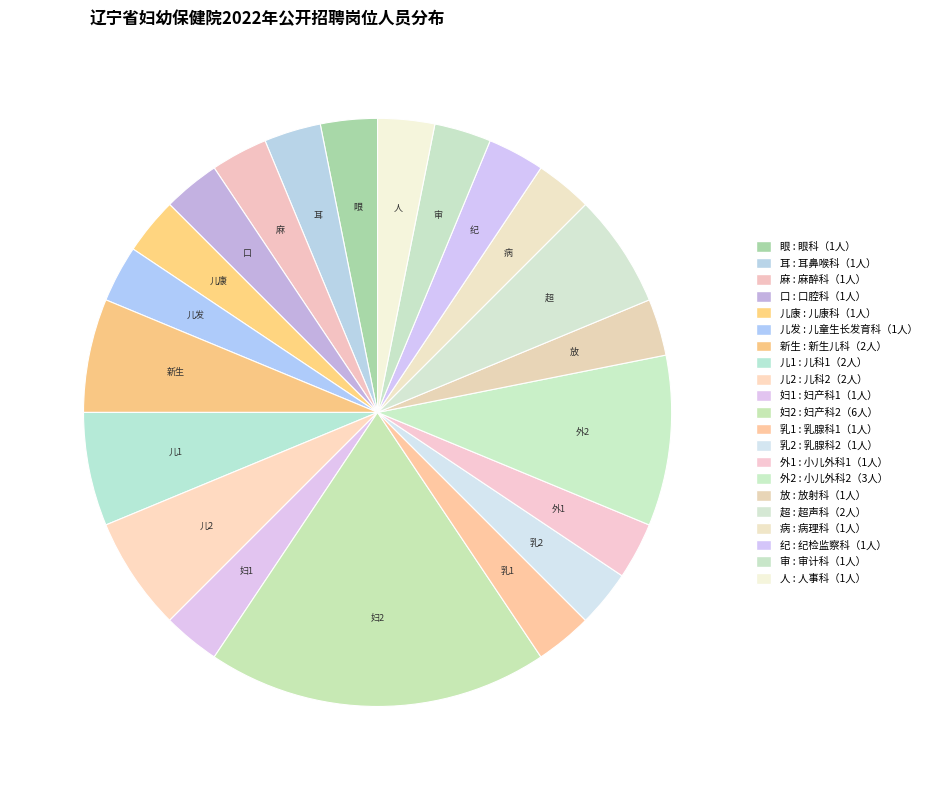

Does any single category account for the majority?

No